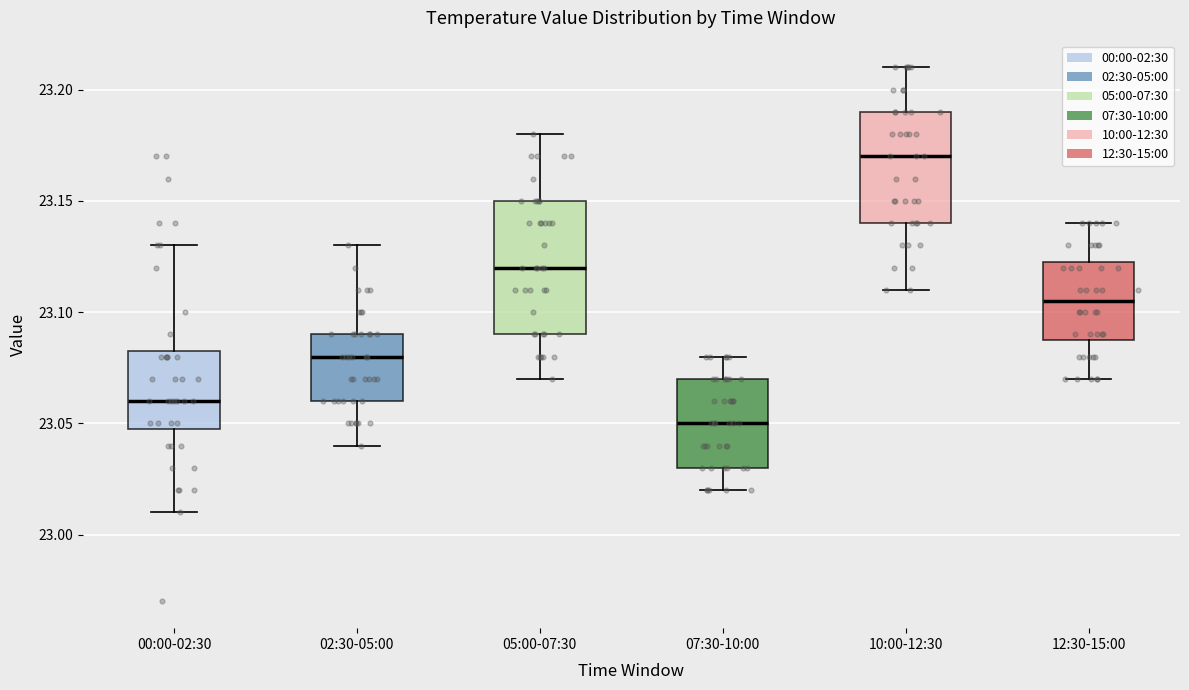

Which box has the highest median line?

10:00-12:30